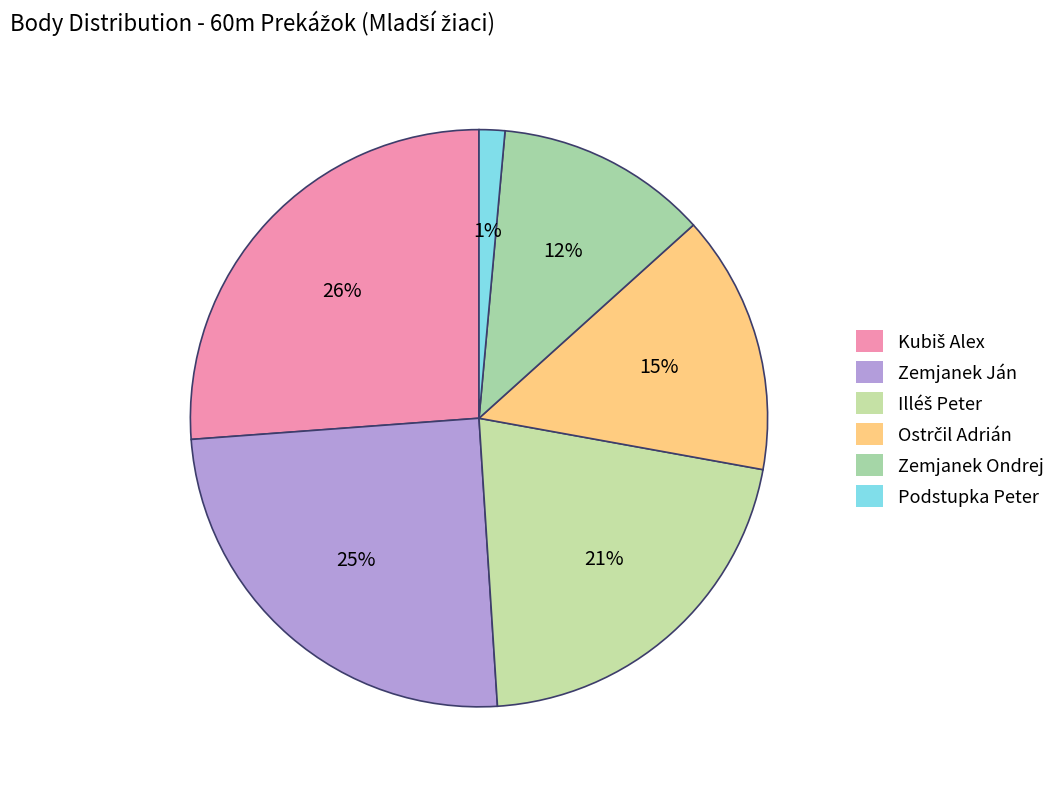

Count the number of slices in the pie.

6